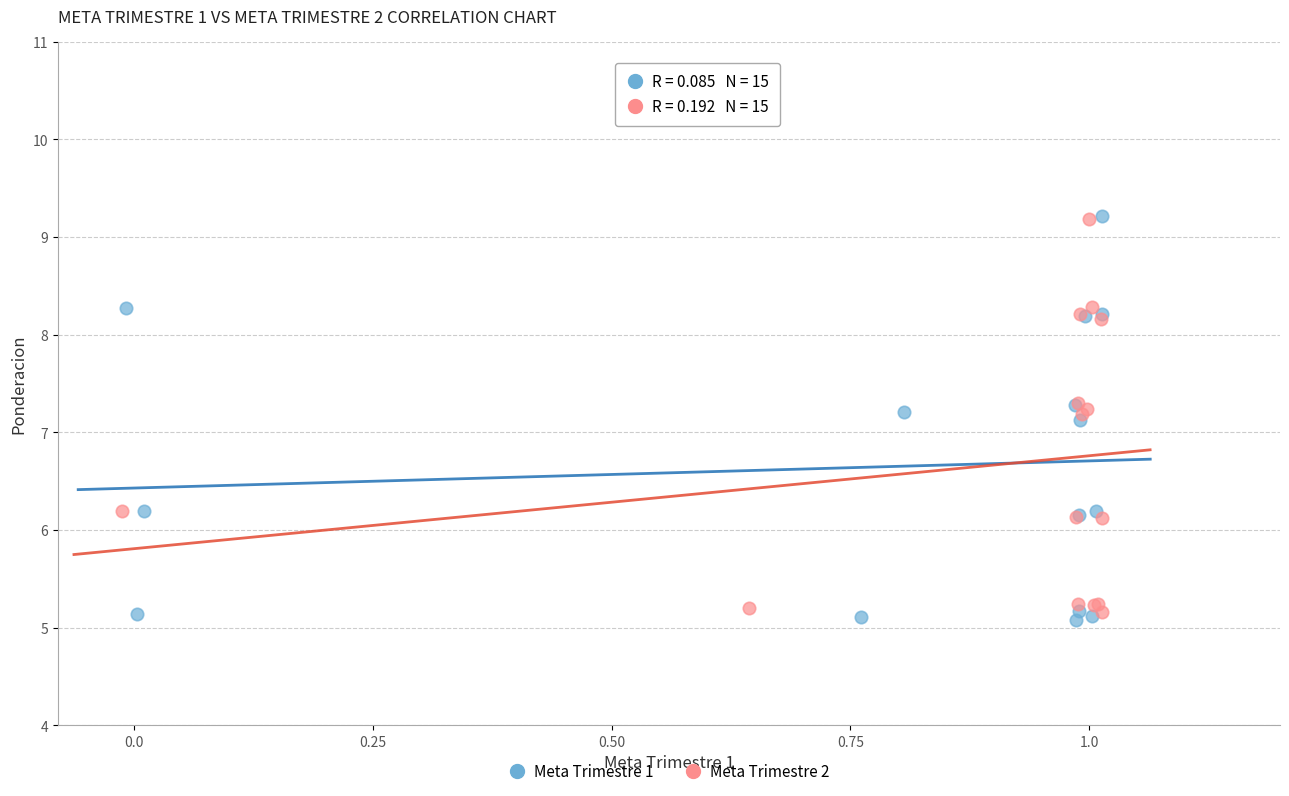

Which series has the largest Y range (max minus min)?

Meta Trimestre 1